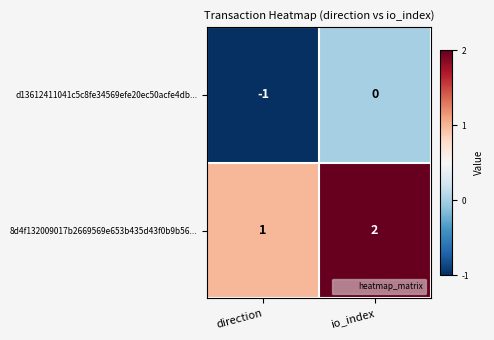

The 8d4f132009017b2669569e653b435d43f0b9b56... series shows 2 at io_index. True or false?

True